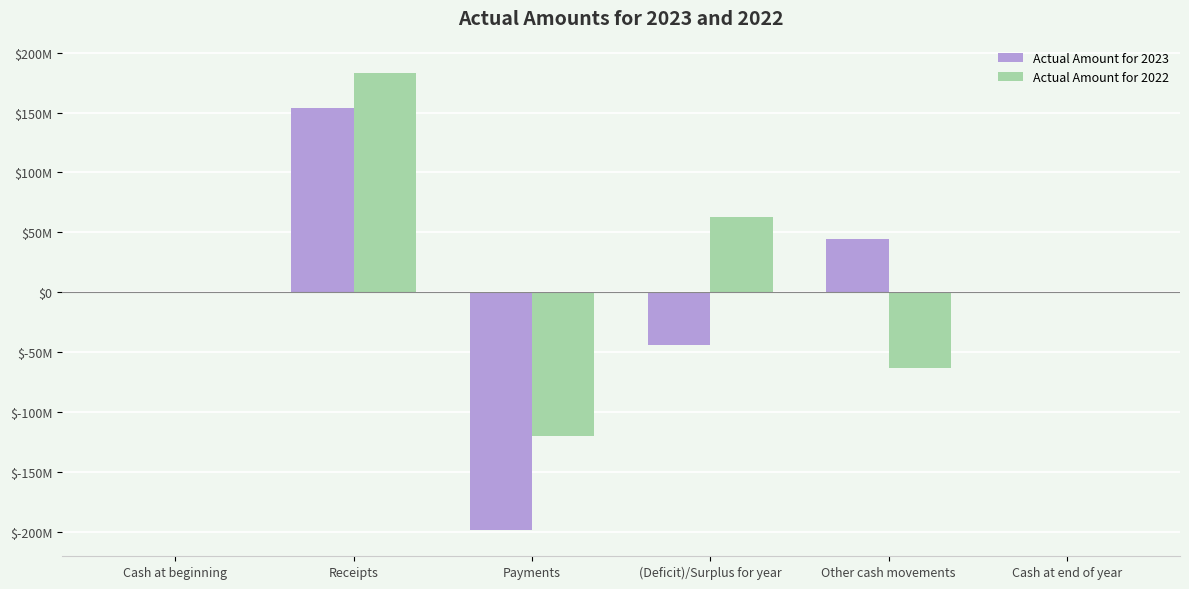

Between Receipts and Payments, which series saw the biggest shift?

Actual Amount for 2023